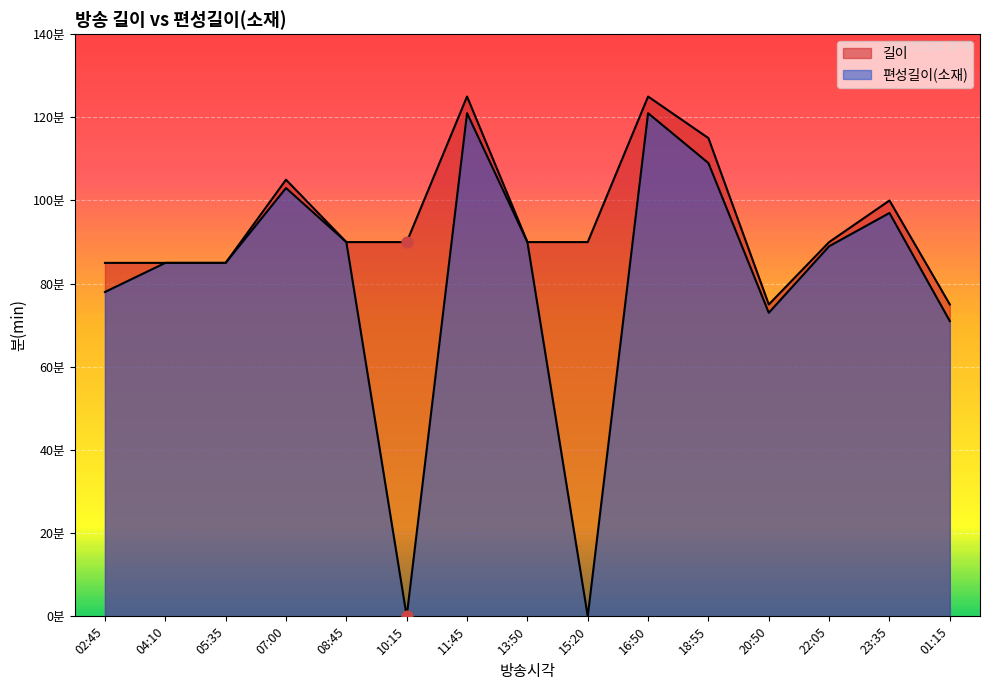

Which series contains the highest Y value?

길이